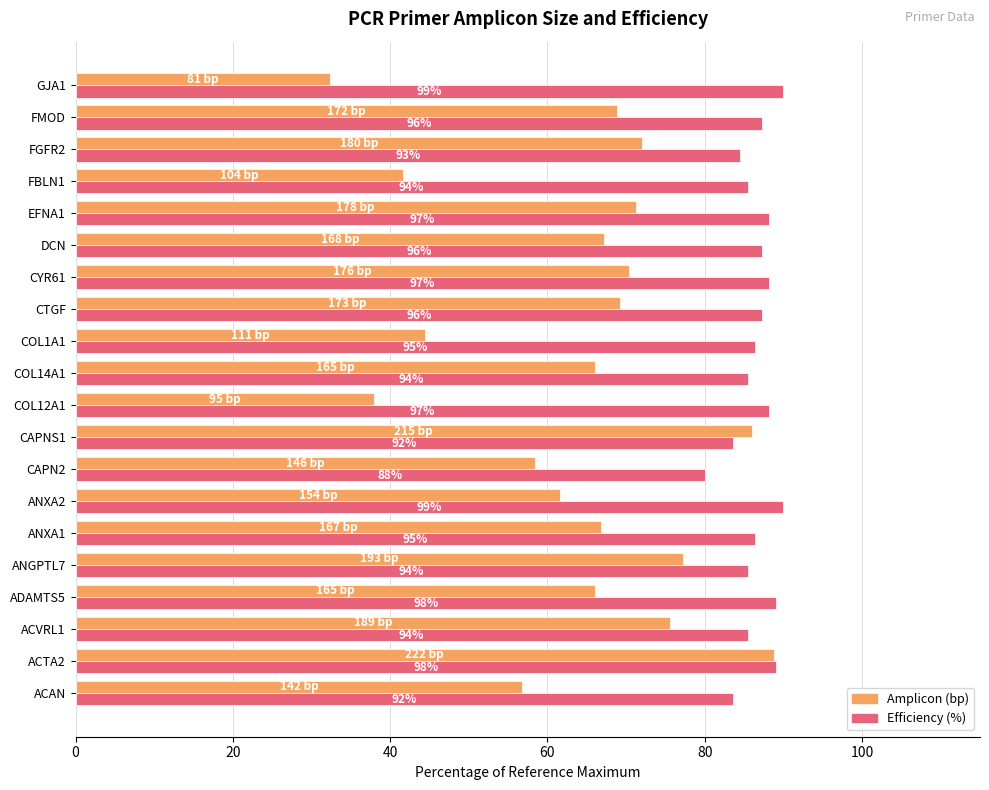

What are all the series names shown in the legend?

Amplicon (bp), Efficiency (%)